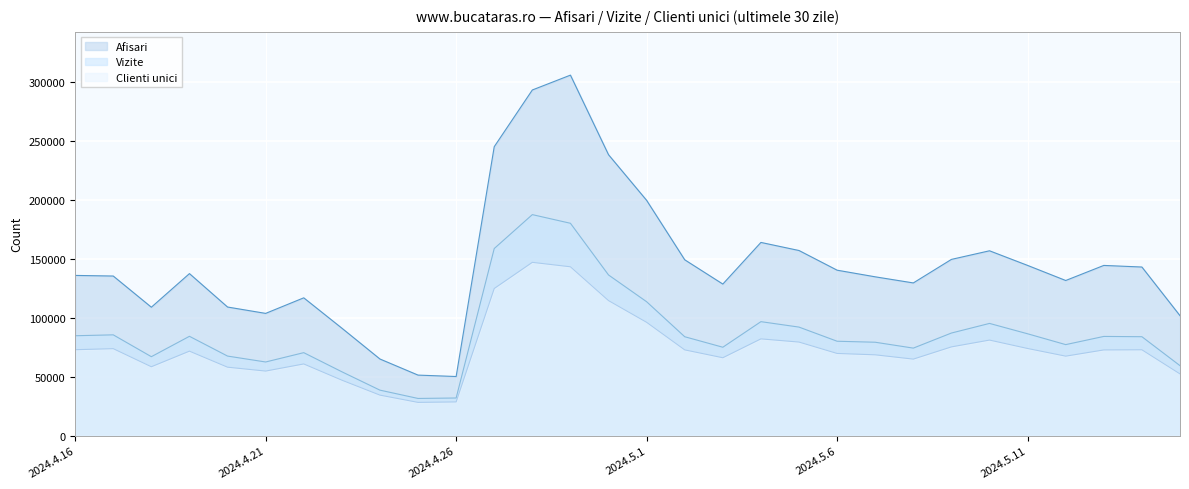

Rank the series at 2024.5.6 from lowest to highest value.

Clienti unici, Vizite, Afisari